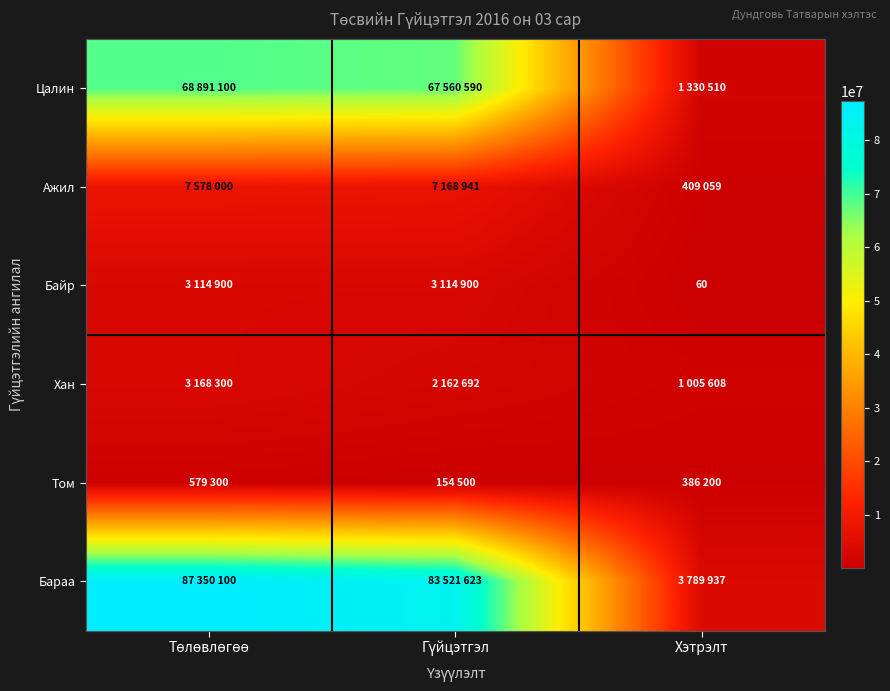

At which category does the chart reach its peak across all series?

Төлөвлөгөө